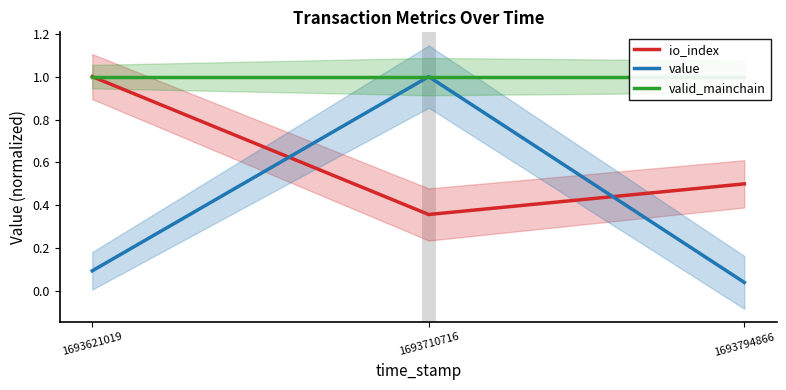

List the series in order of their peak value, lowest first.

io_index, value, valid_mainchain